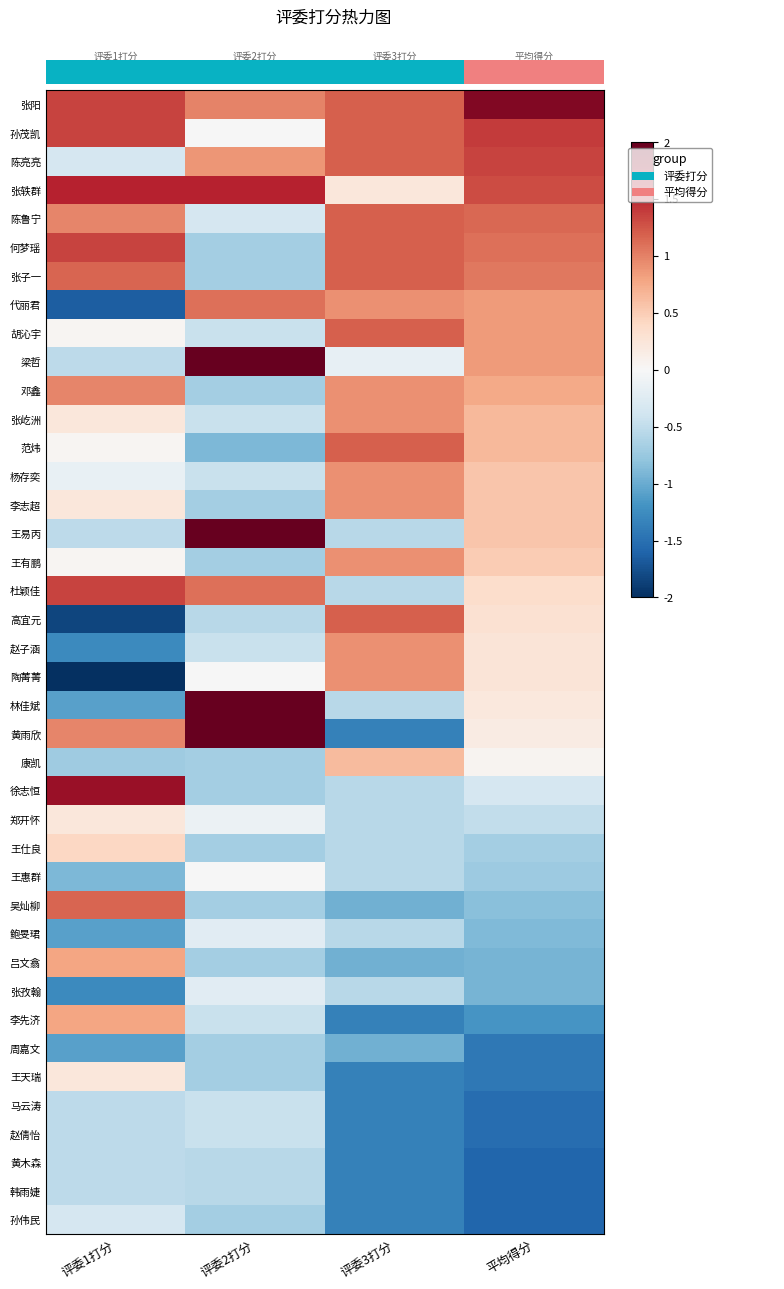

How many categories are shown in the chart?

4